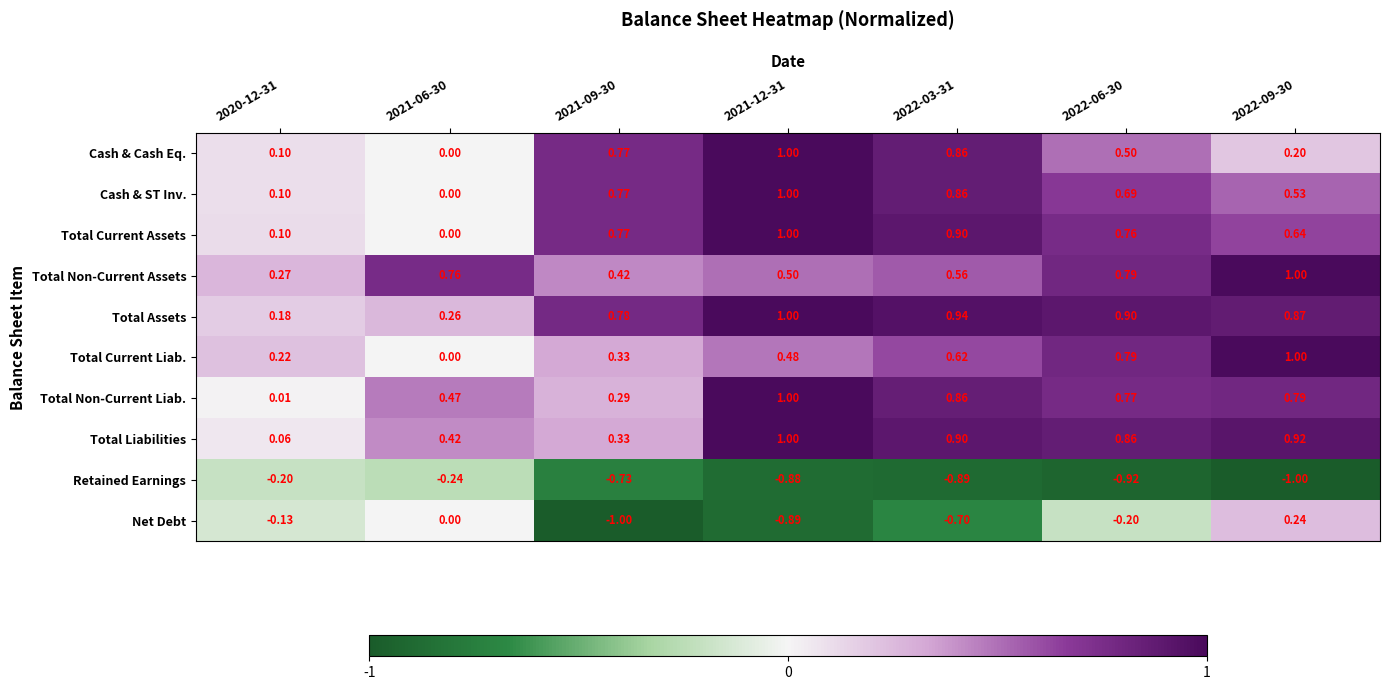

Which series has the widest spread of values?

Net Debt